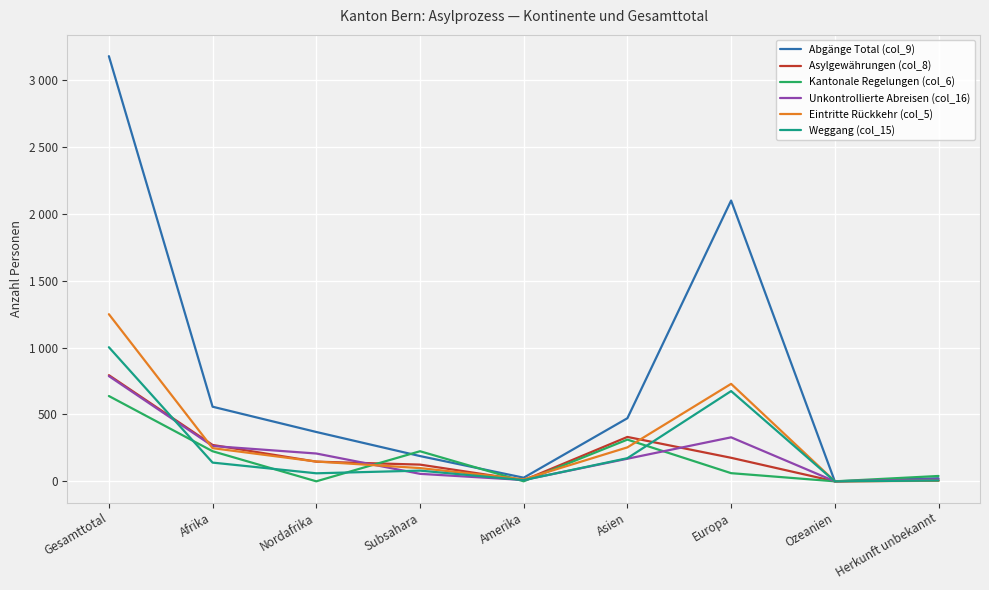

Between Gesamttotal and Asien, which series saw the biggest shift?

Abgänge Total (col_9)